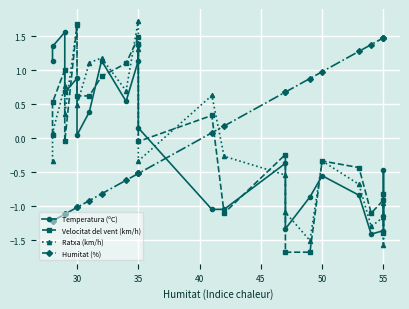

How many lines are shown in the chart?

4